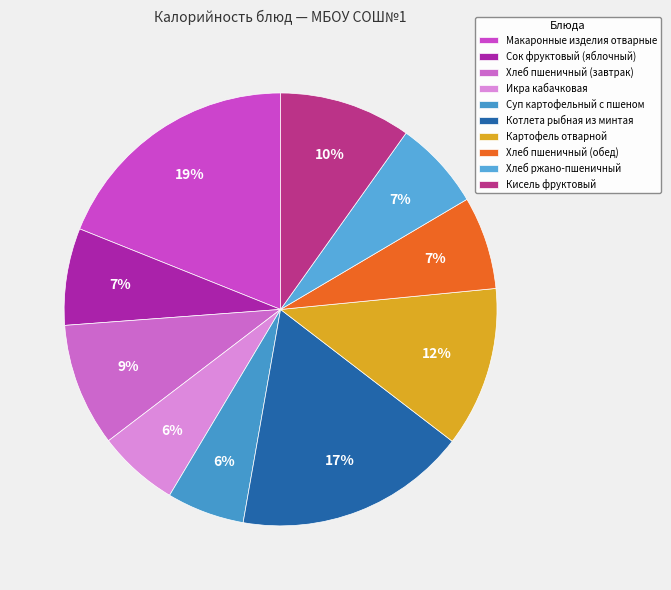

Count the number of slices in the pie.

10